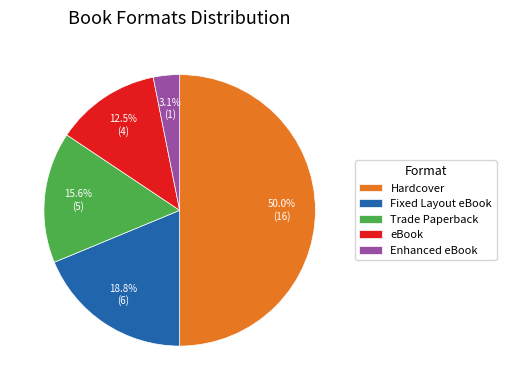

Which category has the smallest portion of the pie?

Enhanced eBook